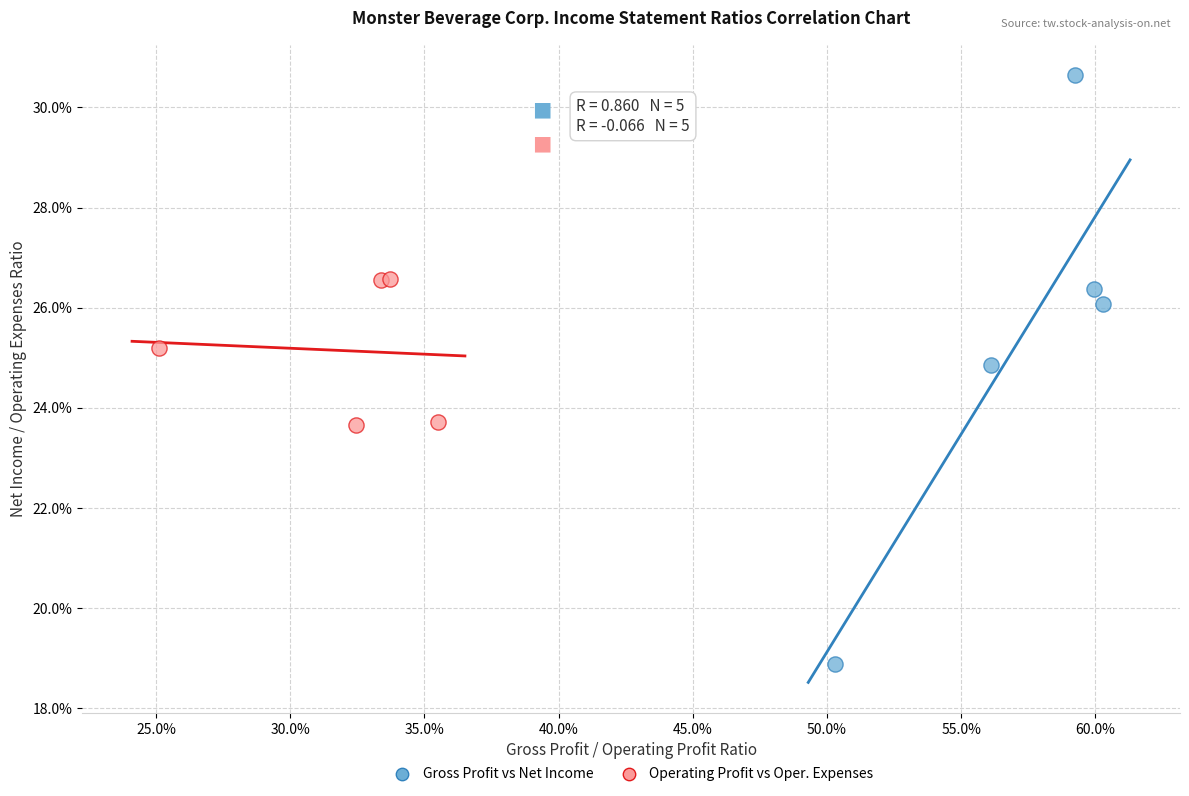

Which series reaches the minimum Y coordinate?

Gross Profit vs Net Income